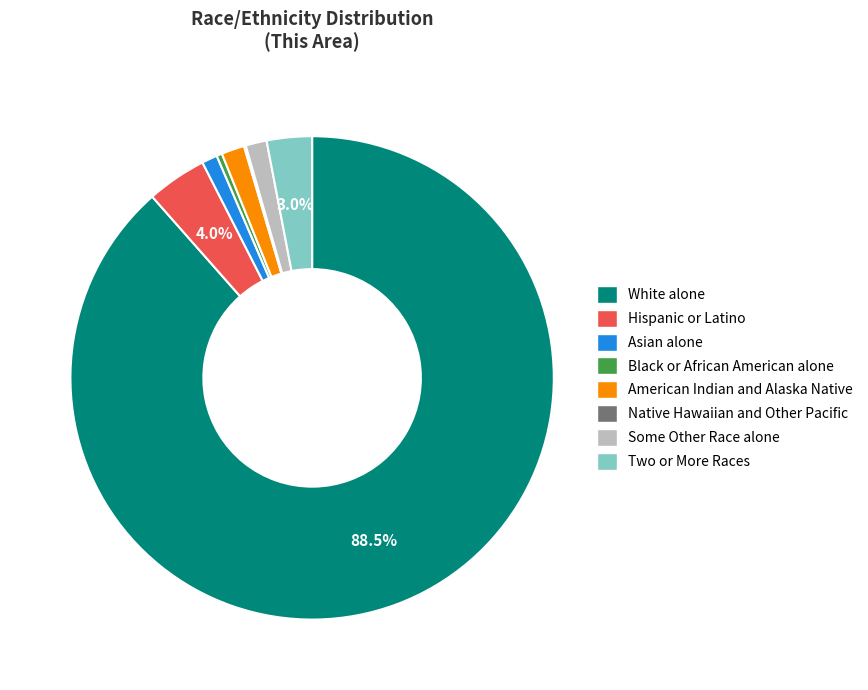

Combined, do Black or African American alone and Some Other Race alone account for over 50%?

No